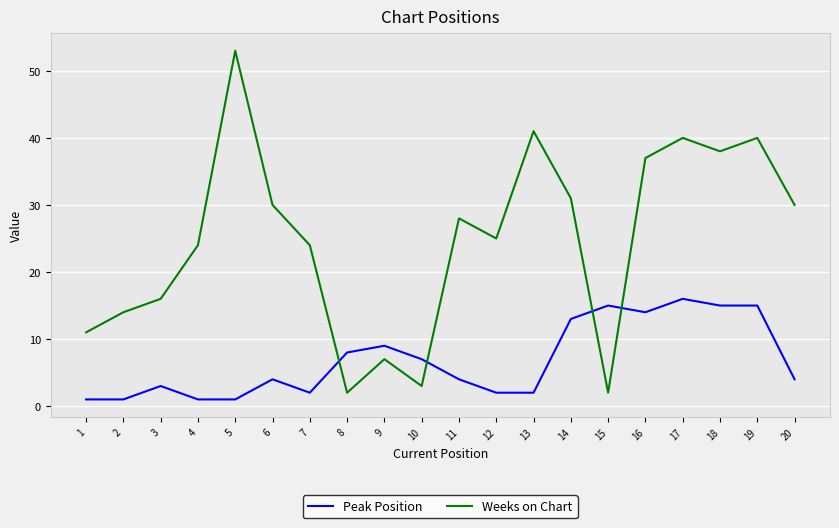

True or false: Weeks on Chart has a value of 32 at 4.

False